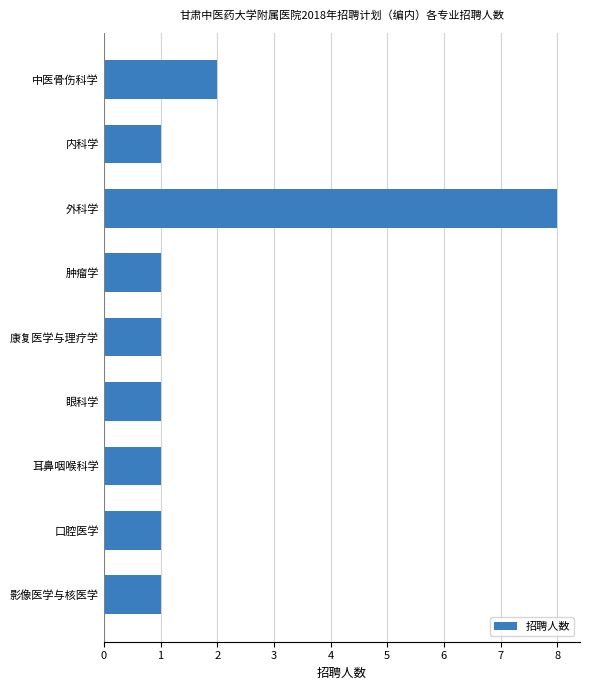

What is the average value?

2